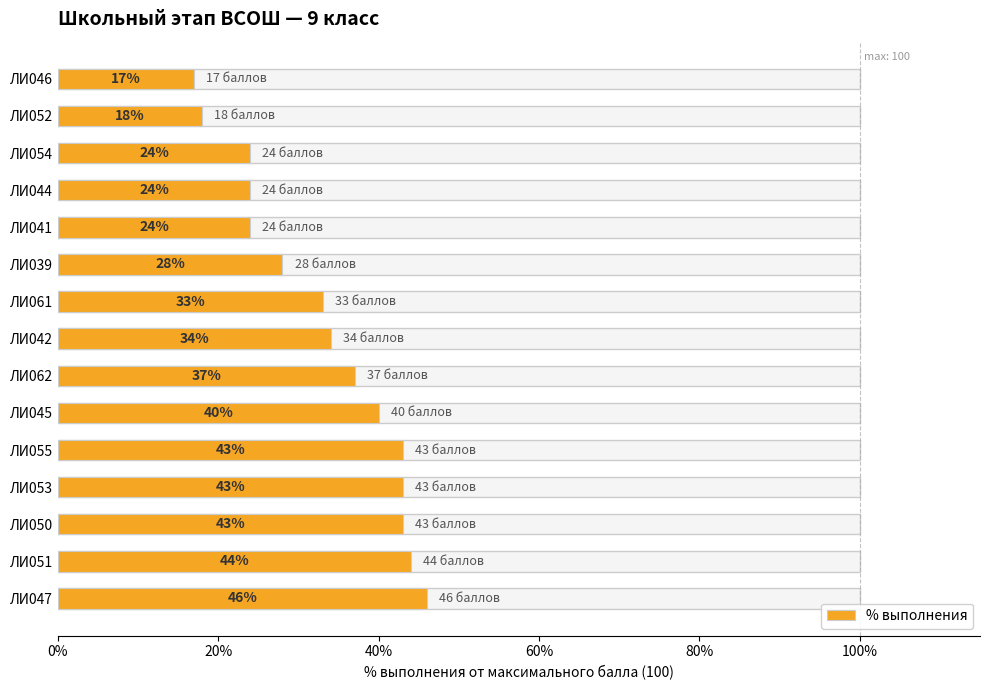

Which label corresponds to the smallest value in the chart?

ЛИ046